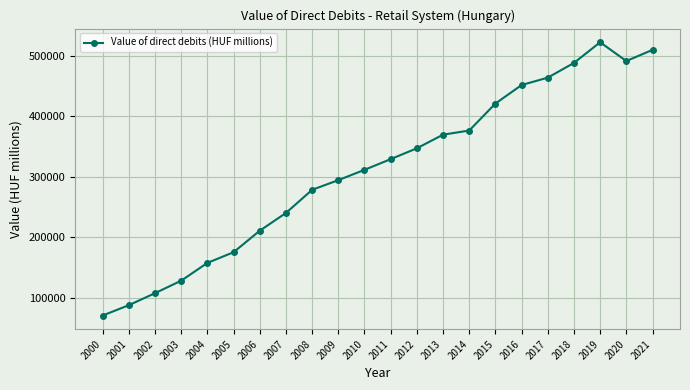

Approximately how many times larger is the value at 2009 compared to 2016?

0.7